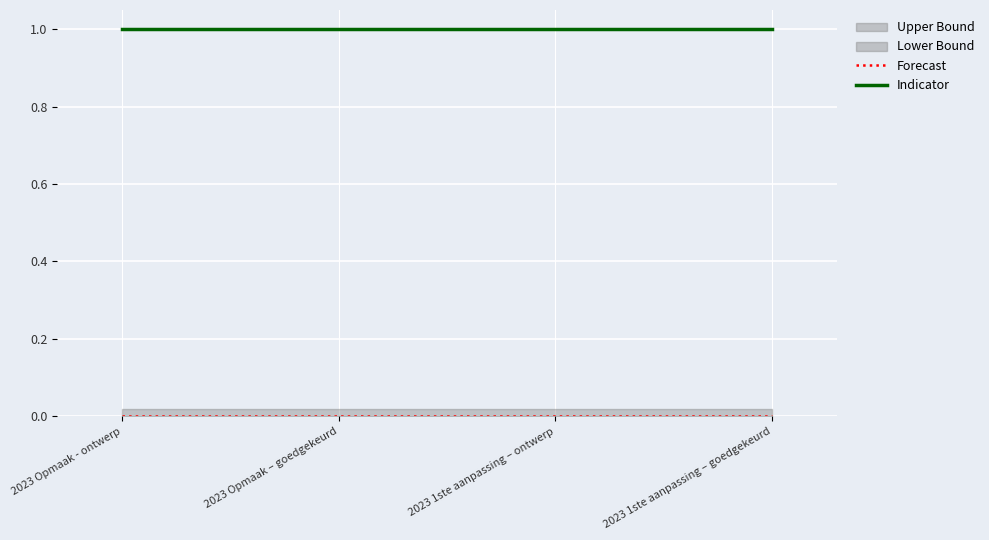

Which series has the widest spread of values?

Indicator